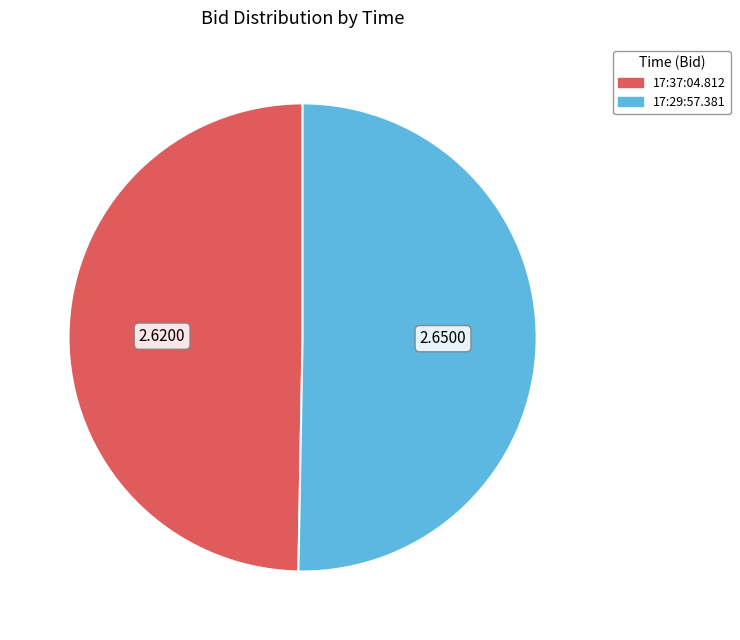

Is 17:37:04.812 the majority of the pie?

No